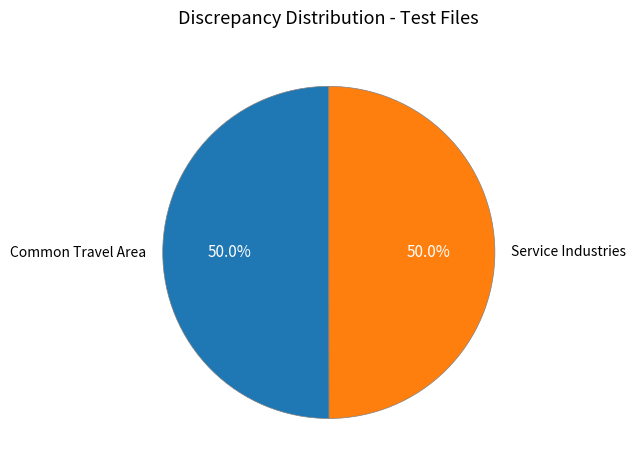

What percentage do Service Industries and Common Travel Area together represent?

100.0%